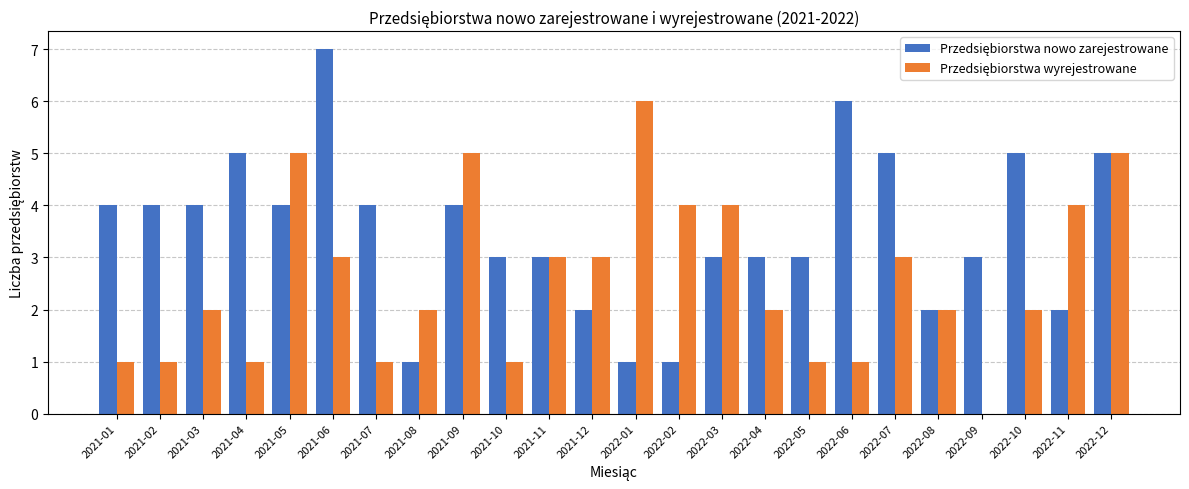

What is the maximum value shown in the chart?

7